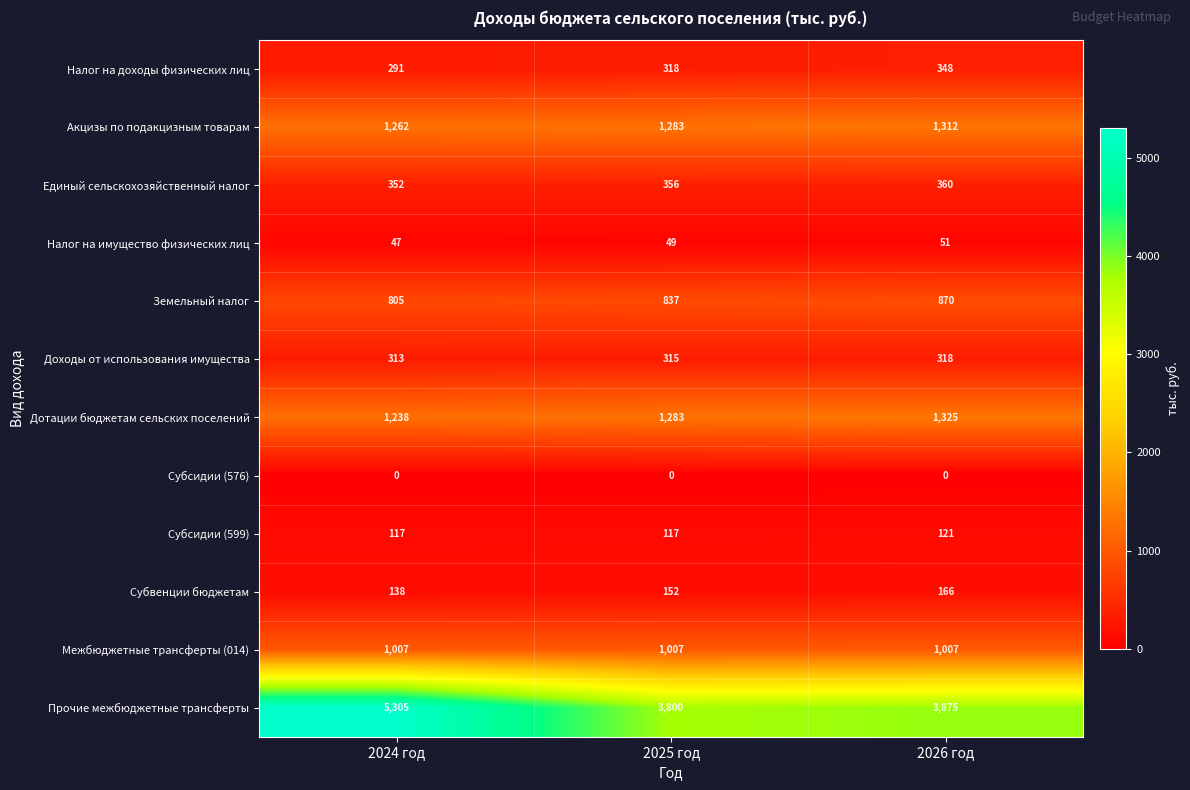

At how many categories does at least one series exceed 414?

3